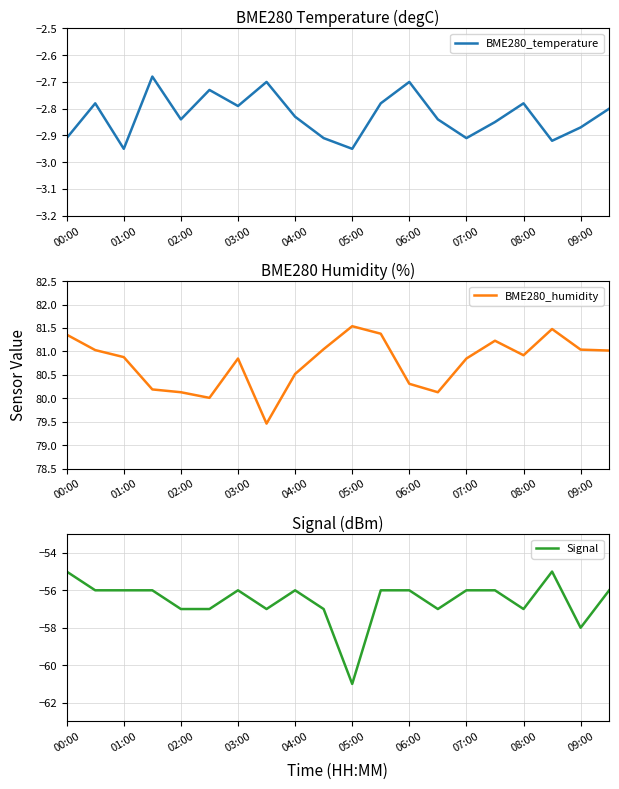

True or false: BME280_temperature and Signal intersect in this chart.

False